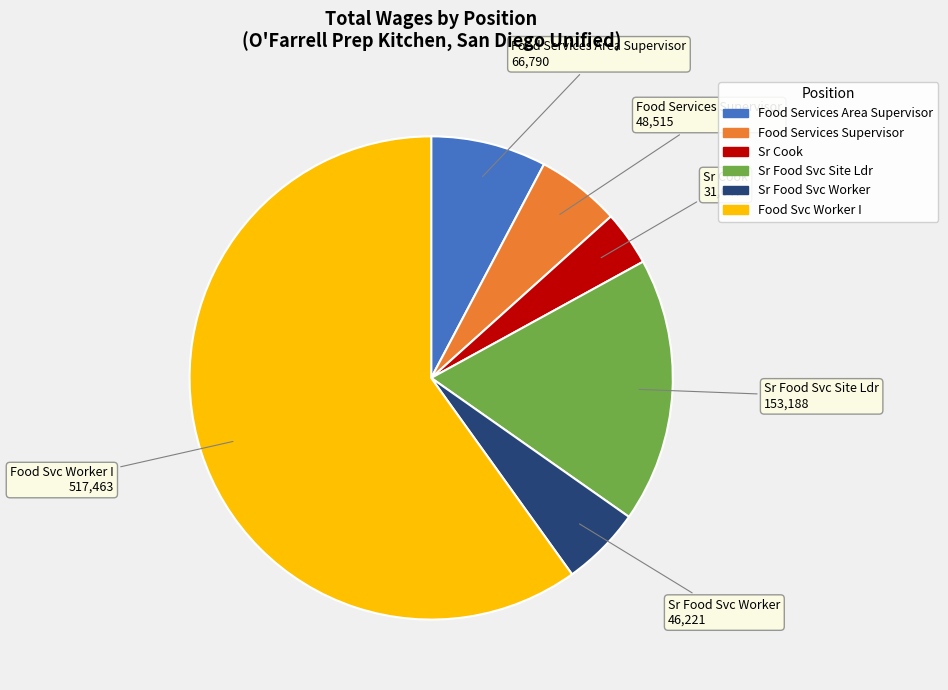

True or false: Sr Cook accounts for 4% of the total.

True